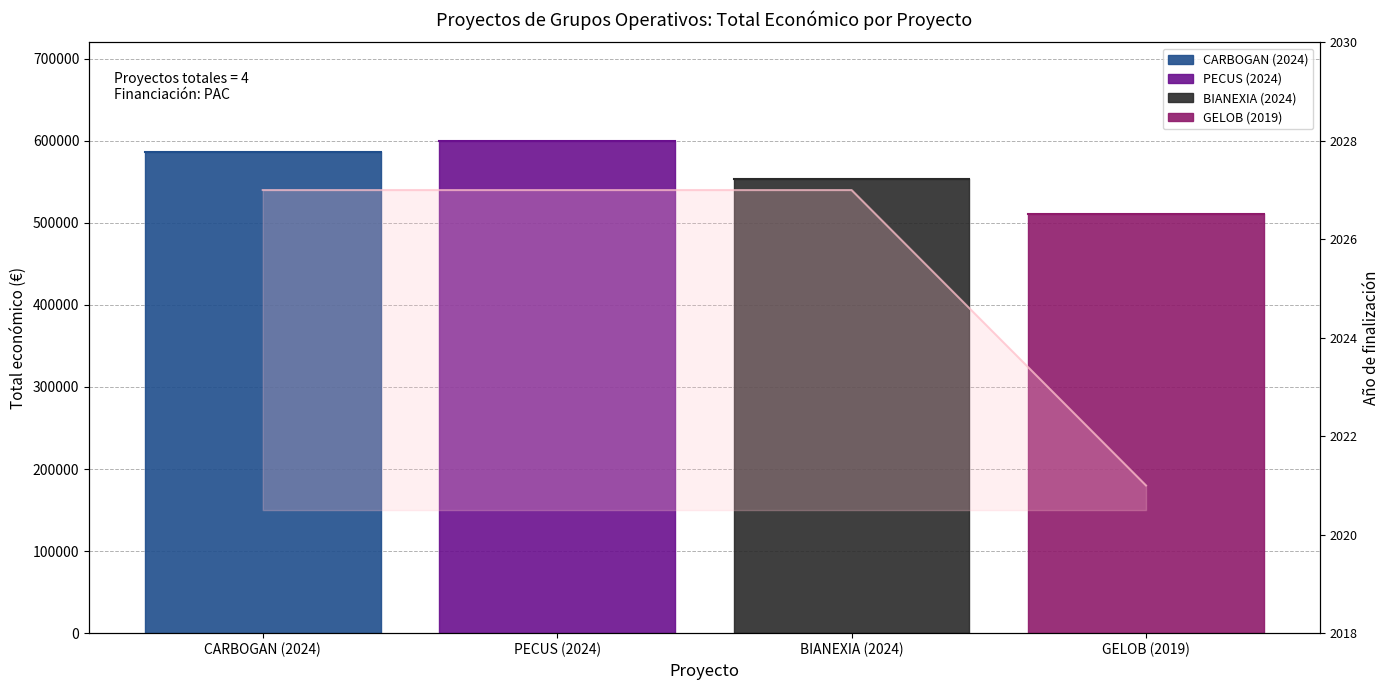

True or false: the data shows 2921 at PECUS (2024).

False